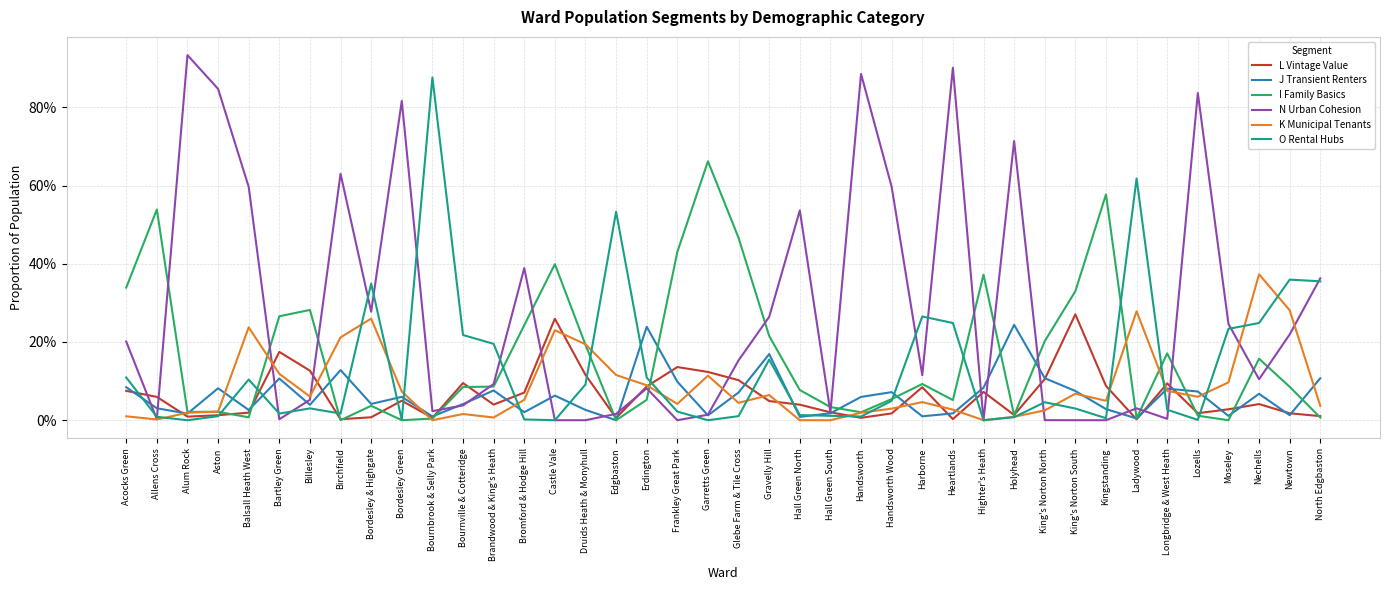

What are all the series names shown in the legend?

L Vintage Value, J Transient Renters, I Family Basics, N Urban Cohesion, K Municipal Tenants, O Rental Hubs